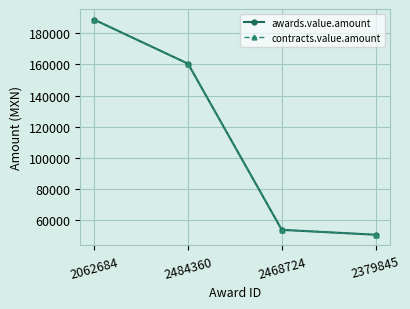

Is this an area chart (filled region under the line)?

No